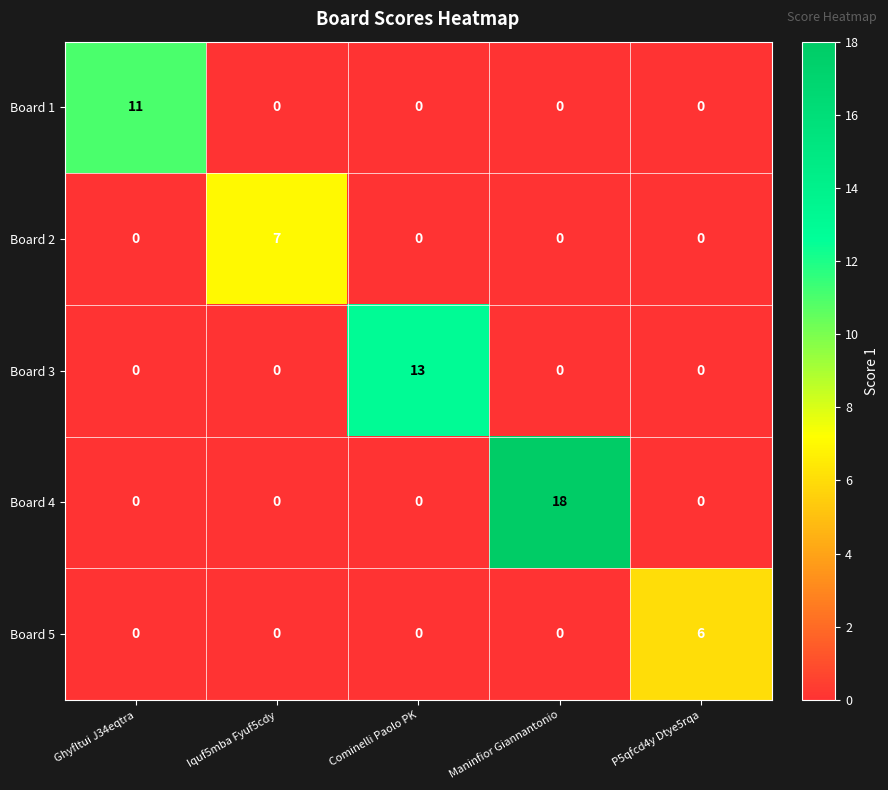

Reading right to left, what are all the values shown in this chart?

Board 1: 0	0	0	0	11
Board 2: 0	0	0	7	0
Board 3: 0	0	13	0	0
Board 4: 0	18	0	0	0
Board 5: 6	0	0	0	0